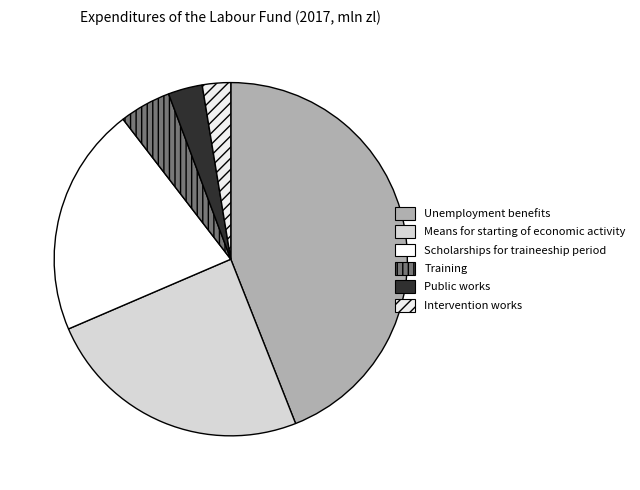

Rank the categories by value from highest to lowest.

Unemployment benefits, Means for starting of economic activity, Scholarships for traineeship period, Training, Public works, Intervention works